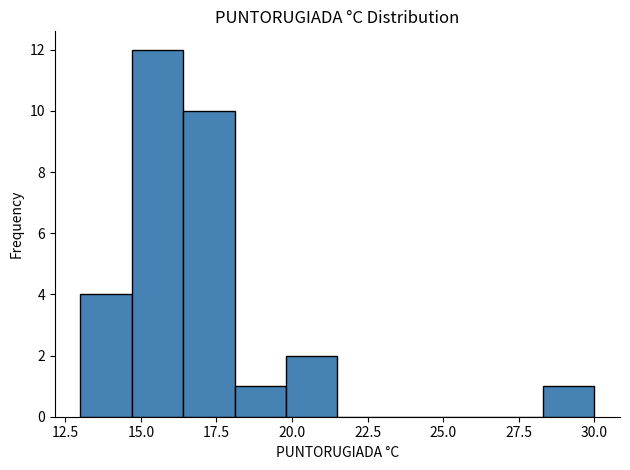

Around what value on the x-axis is the tallest bar? Give the approximate position of its centre, as read against the axis.

15.5